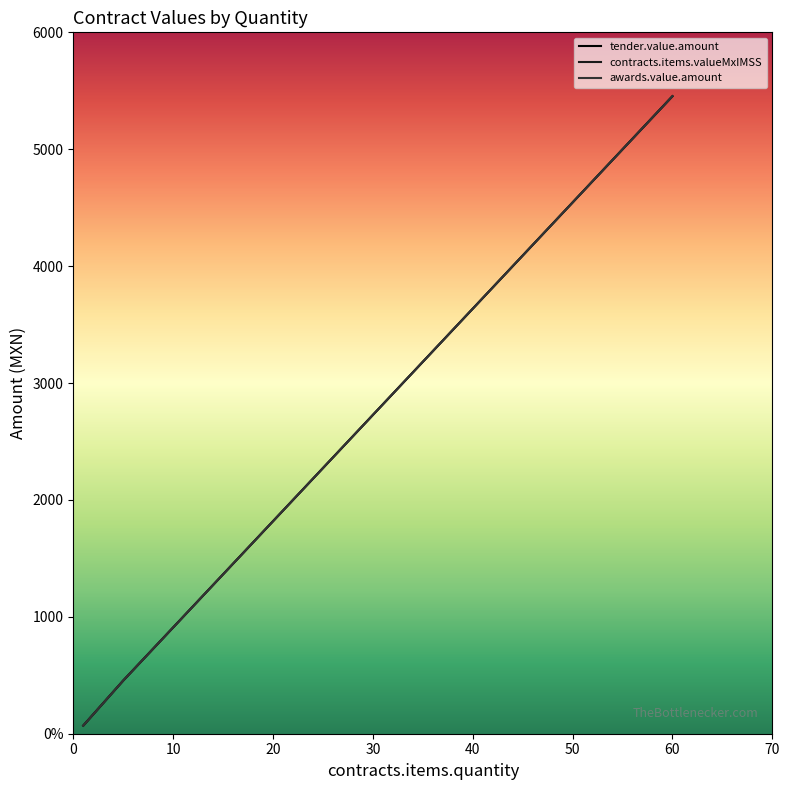

What is the value of the awards.value.amount point at the 4th from the left?

2635.8